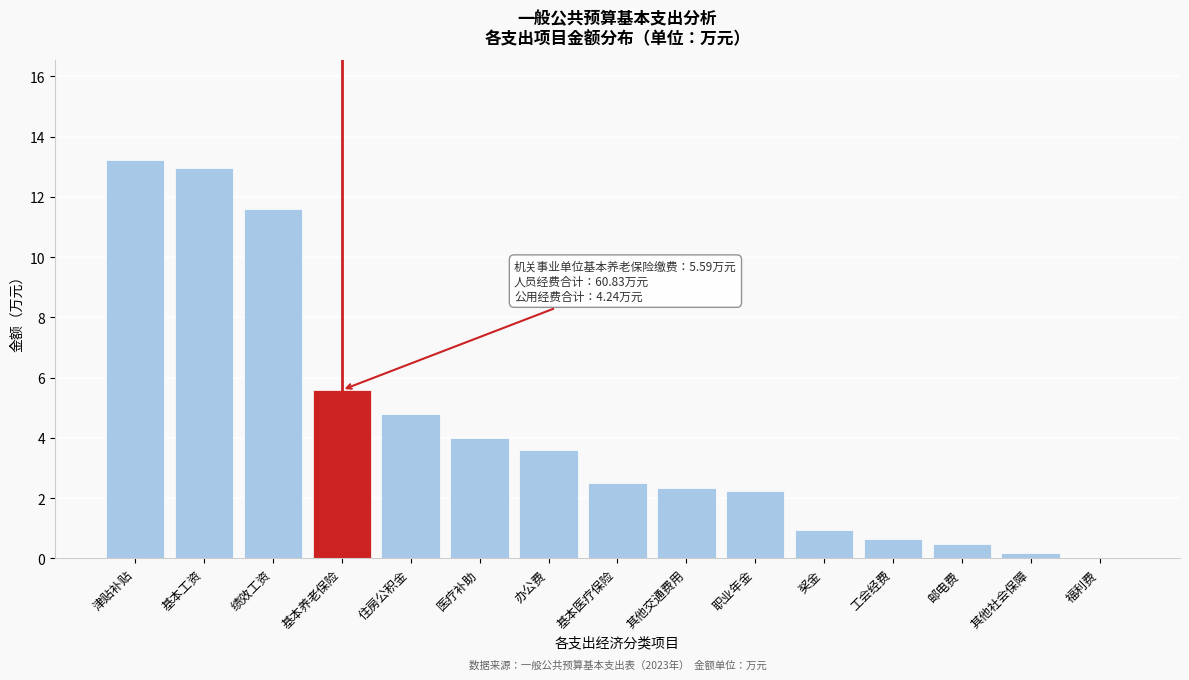

What is the sum of all values?

65.1